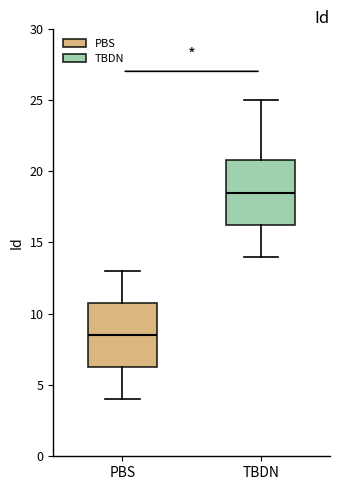

Reading left to right, read every box against the y-axis: the position of its median line, the range the box covers, and the ends of its whiskers. The values are not printed on the chart, so give them approximately, as read against the axis.

PBS: median 8.5, box 6.5 to 11.0, whiskers 4.0 to 13.0
TBDN: median 18.5, box 16.5 to 21.0, whiskers 14.0 to 25.0